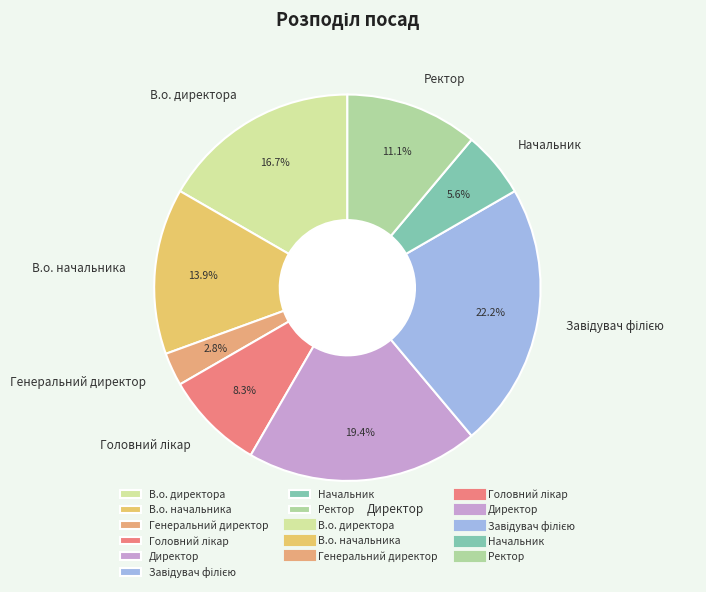

What is the ratio of the value at В.о. директора to the value at Генеральний директор?

6.0